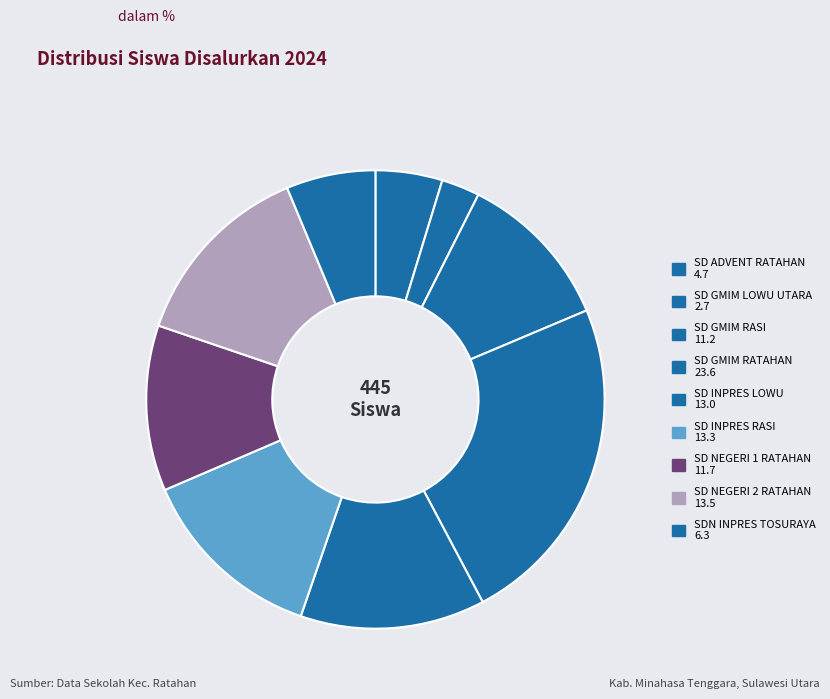

How many slices are in this pie chart?

9